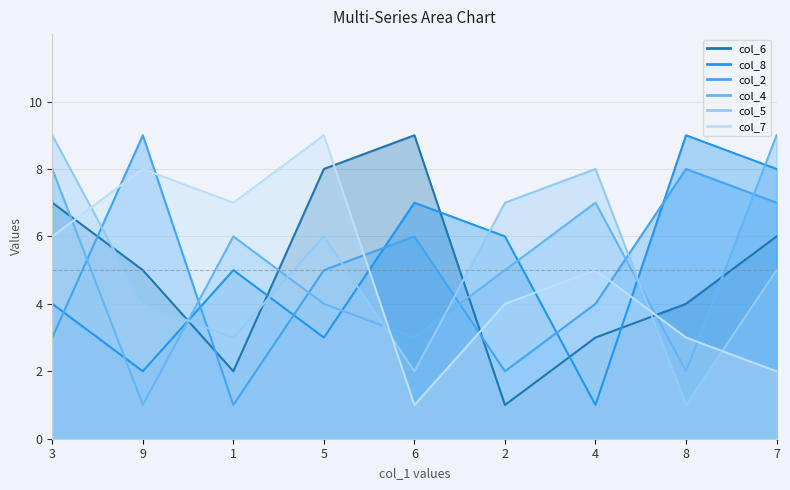

Reading right to left, extract all data points from this chart.

col_6: 7=6	8=4	4=3	2=1	6=9	5=8	1=2	9=5	3=7
col_8: 7=8	8=9	4=1	2=6	6=7	5=3	1=5	9=2	3=4
col_2: 7=7	8=8	4=4	2=2	6=6	5=5	1=1	9=9	3=3
col_4: 7=9	8=2	4=7	2=5	6=3	5=4	1=6	9=1	3=8
col_5: 7=5	8=1	4=8	2=7	6=2	5=6	1=3	9=4	3=9
col_7: 7=2	8=3	4=5	2=4	6=1	5=9	1=7	9=8	3=6